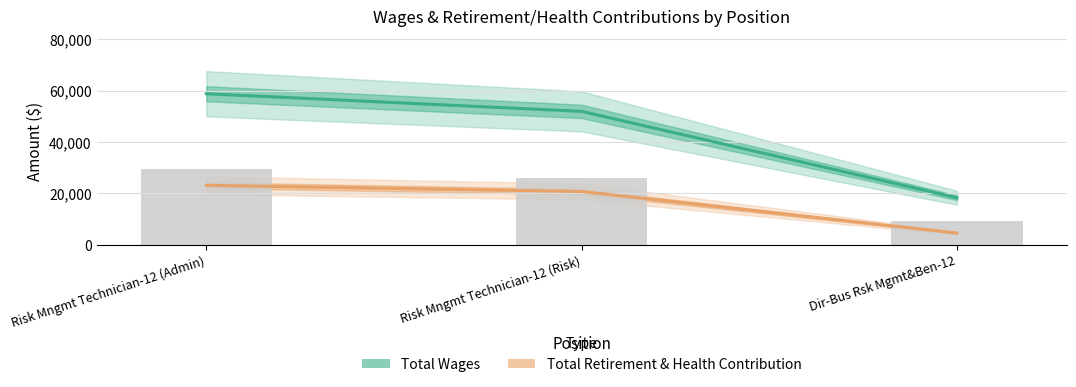

How many series are shown in this chart?

2